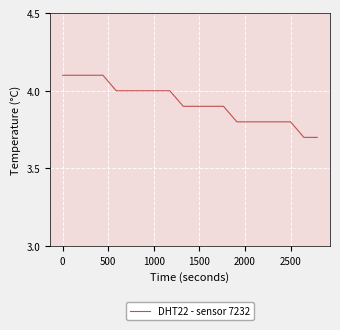

What is the greatest value displayed?

4.1